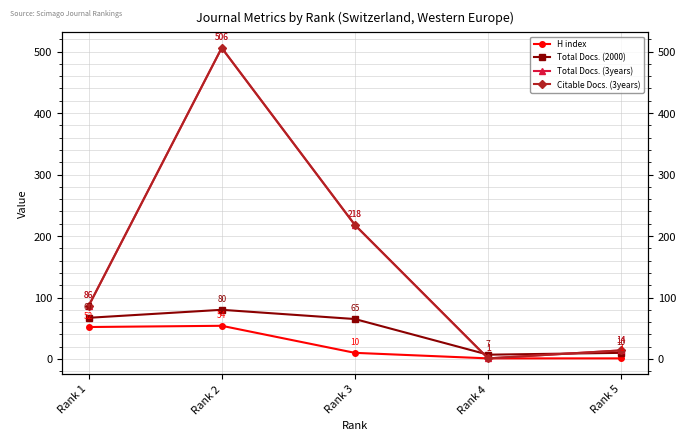

Which series has the largest total across all categories?

Total Docs. (3years)